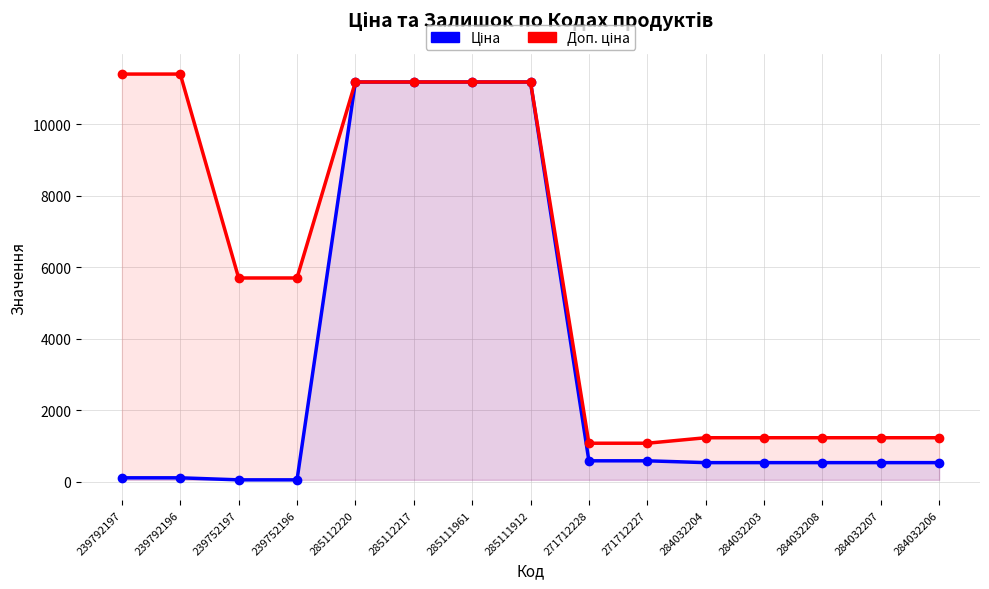

The value of Доп. ціна at 285112220 is 11188.2. True or false?

True